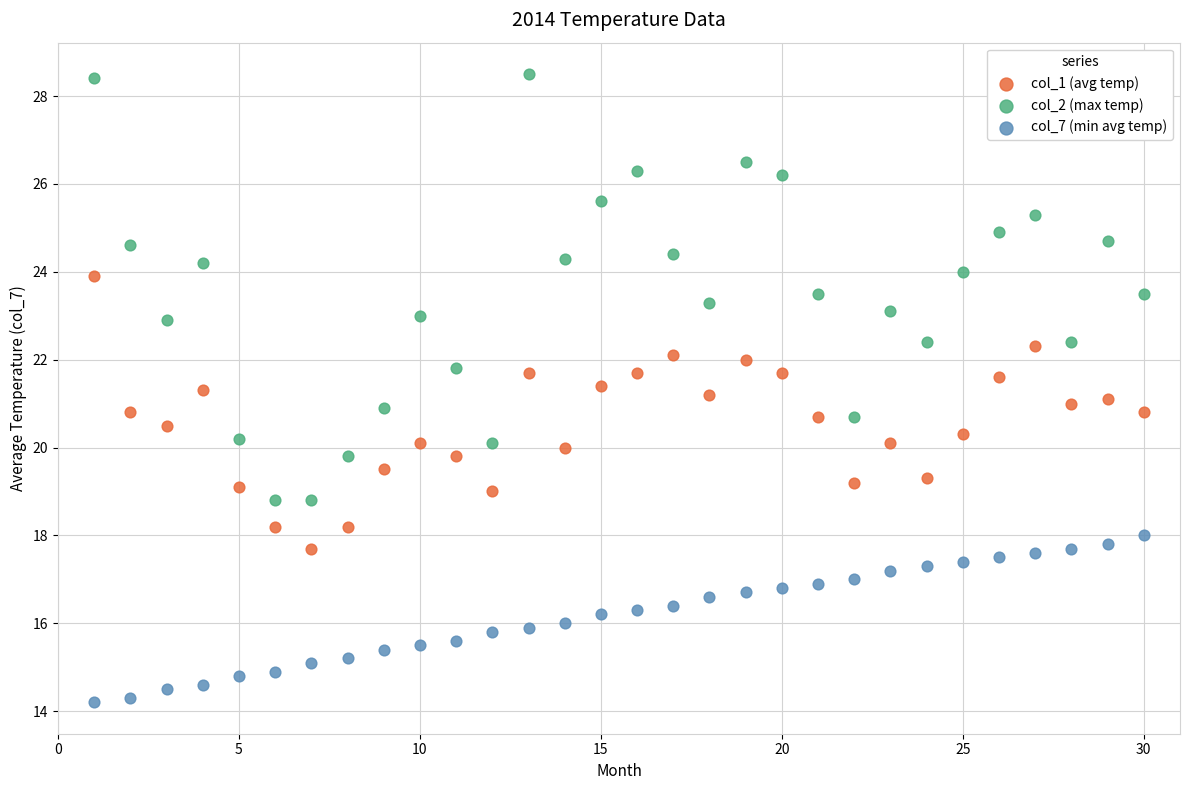

What is the X range (max minus min) for the scatter plot?

29.0